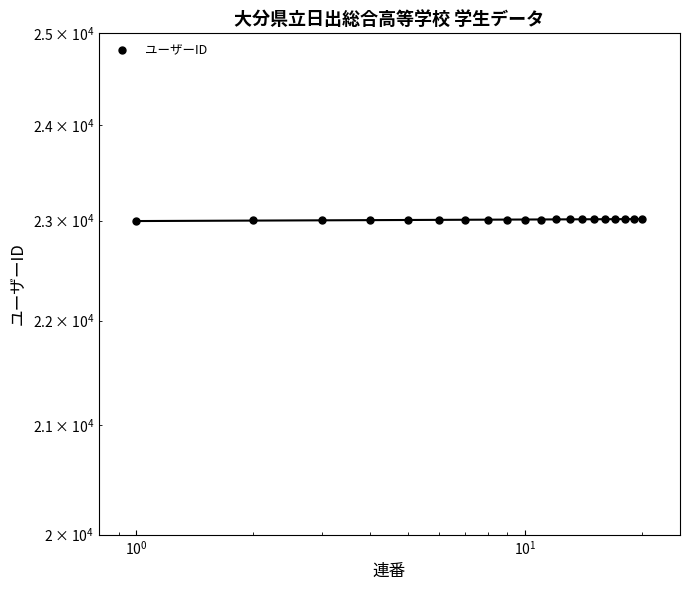

At which label is the value closest to 23010?

9